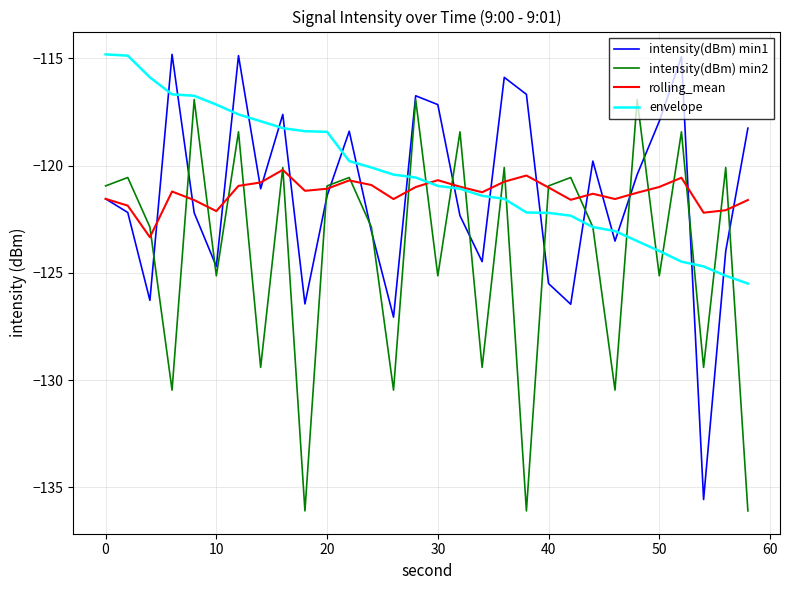

Which series ends up on top after the final intersection of envelope and intensity(dBm) min1?

intensity(dBm) min1